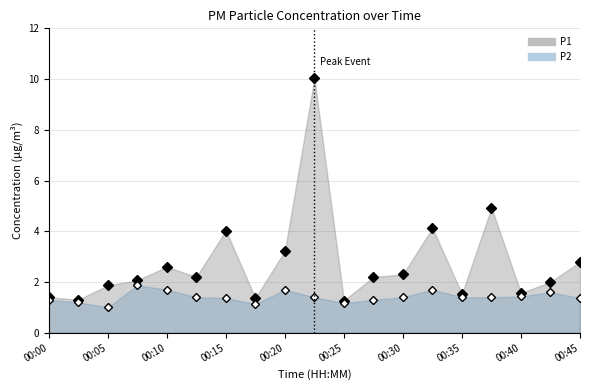

Is it true that P2 equals 1.9 at 00:40?

False